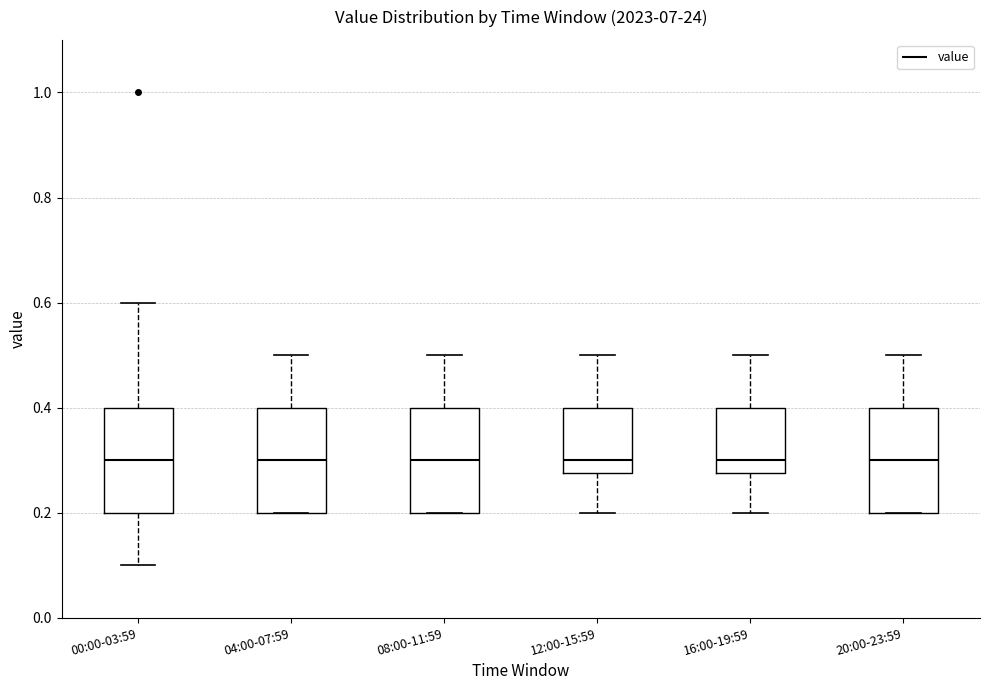

Reading left to right, transcribe this box plot: for each box, give where its median line is, the range the box spans, and where its two whiskers end, as read against the y-axis. The values are not printed on the chart, so give them approximately, as read against the axis.

00:00-03:59: median 0.30, box 0.20 to 0.40, whiskers 0.10 to 0.60
04:00-07:59: median 0.30, box 0.20 to 0.40, whiskers 0.20 to 0.50
08:00-11:59: median 0.30, box 0.20 to 0.40, whiskers 0.20 to 0.50
12:00-15:59: median 0.30, box 0.28 to 0.40, whiskers 0.20 to 0.50
16:00-19:59: median 0.30, box 0.28 to 0.40, whiskers 0.20 to 0.50
20:00-23:59: median 0.30, box 0.20 to 0.40, whiskers 0.20 to 0.50